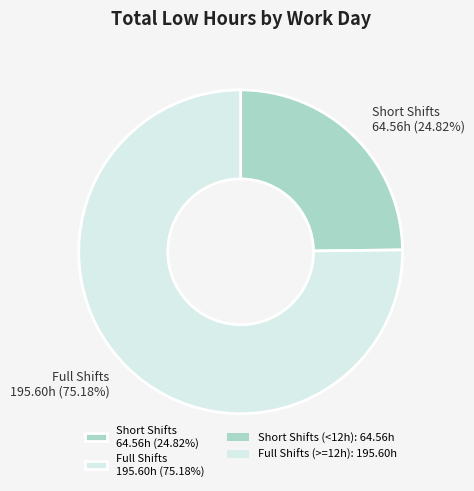

Combined, do Short Shifts 64.56h (24.82%) and Full Shifts 195.60h (75.18%) account for over 50%?

Yes